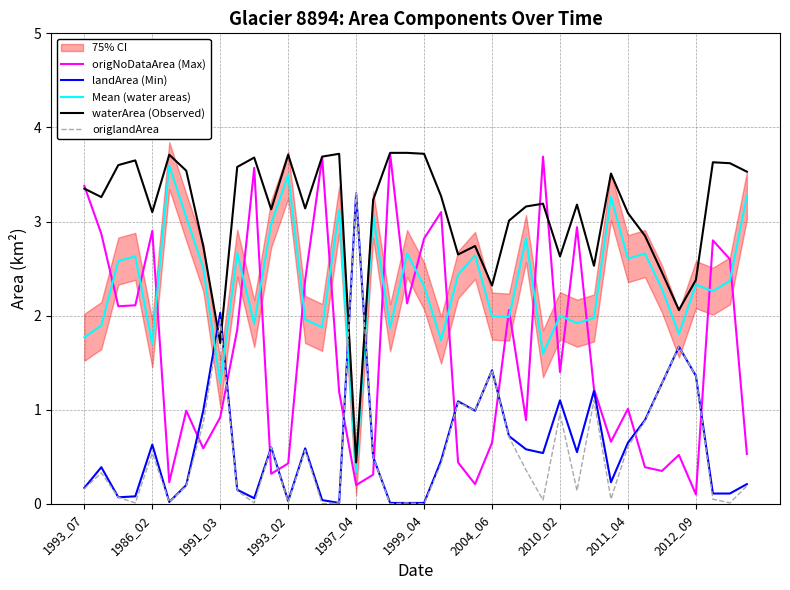

The origNoDataArea (Max) series shows 1.2 at 15. True or false?

True